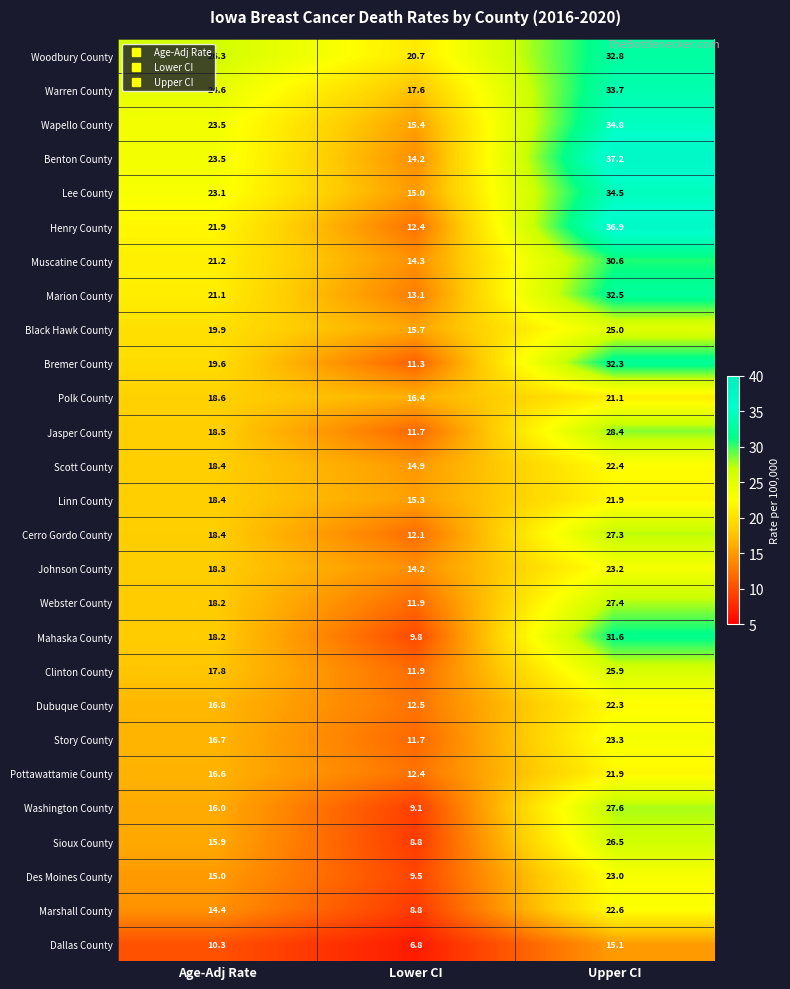

At which label does Dallas County reach its minimum?

Lower CI